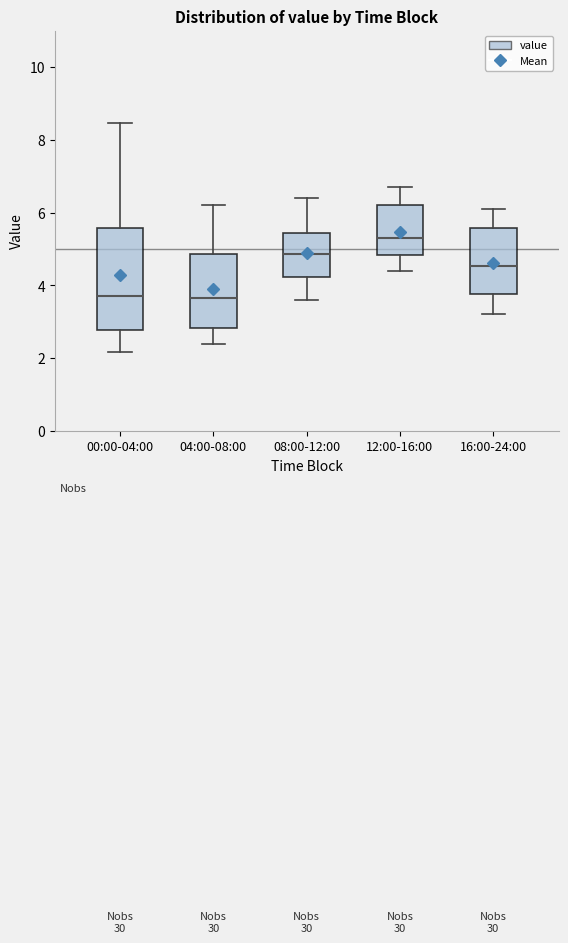

Reading left to right, transcribe this box plot: for each box, give where its median line is, the range the box spans, and where its two whiskers end, as read against the y-axis. The values are not printed on the chart, so give them approximately, as read against the axis.

00:00-04:00: median 3.8, box 2.8 to 5.6, whiskers 2.2 to 8.4
04:00-08:00: median 3.6, box 2.8 to 4.8, whiskers 2.4 to 6.2
08:00-12:00: median 4.8, box 4.2 to 5.4, whiskers 3.6 to 6.4
12:00-16:00: median 5.4, box 4.8 to 6.2, whiskers 4.4 to 6.8
16:00-24:00: median 4.6, box 3.8 to 5.6, whiskers 3.2 to 6.2